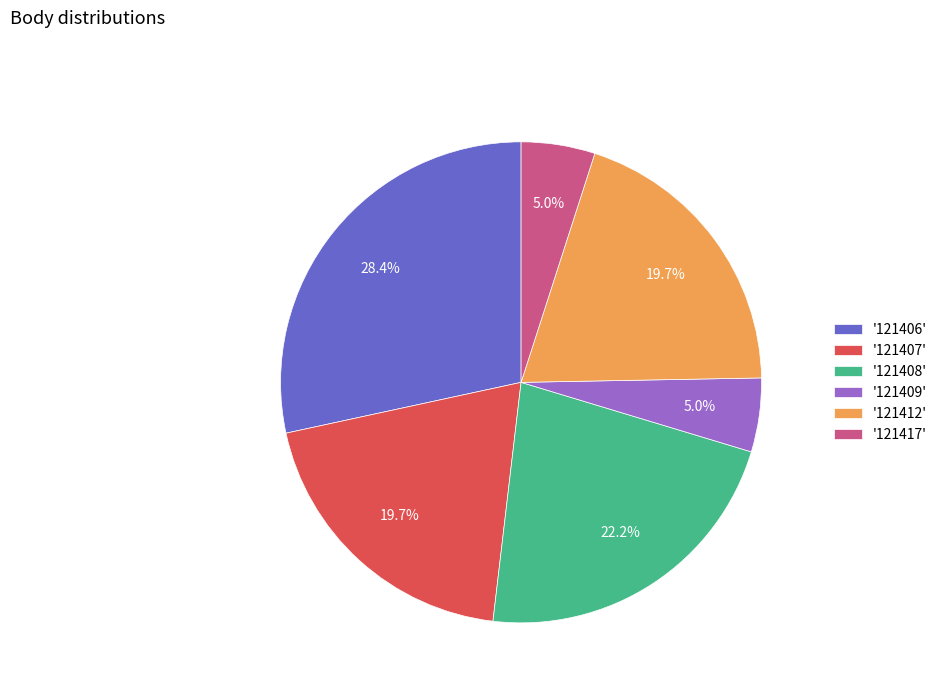

Is there any slice that represents more than half of the pie?

No